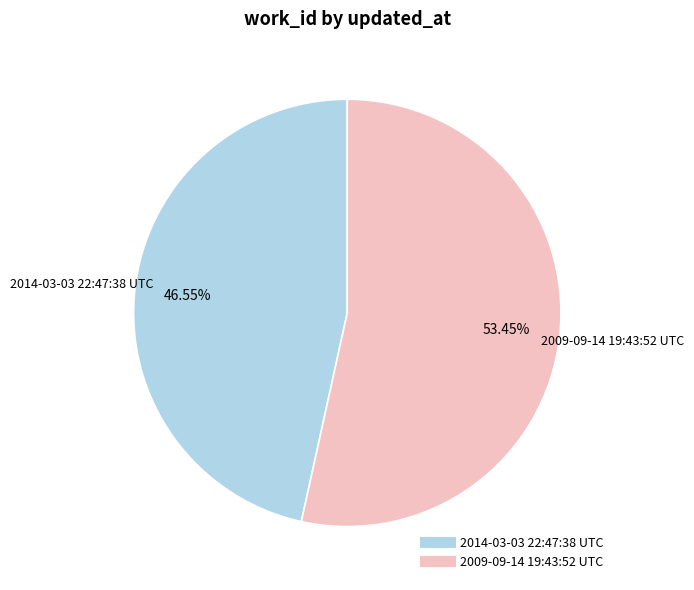

Count the number of slices in the pie.

2